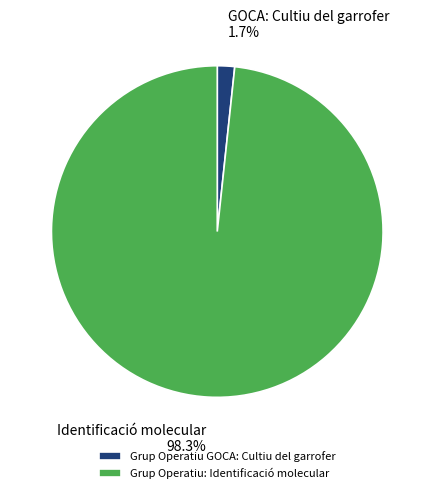

What is the majority slice?

Grup Operatiu: Identificació molecular